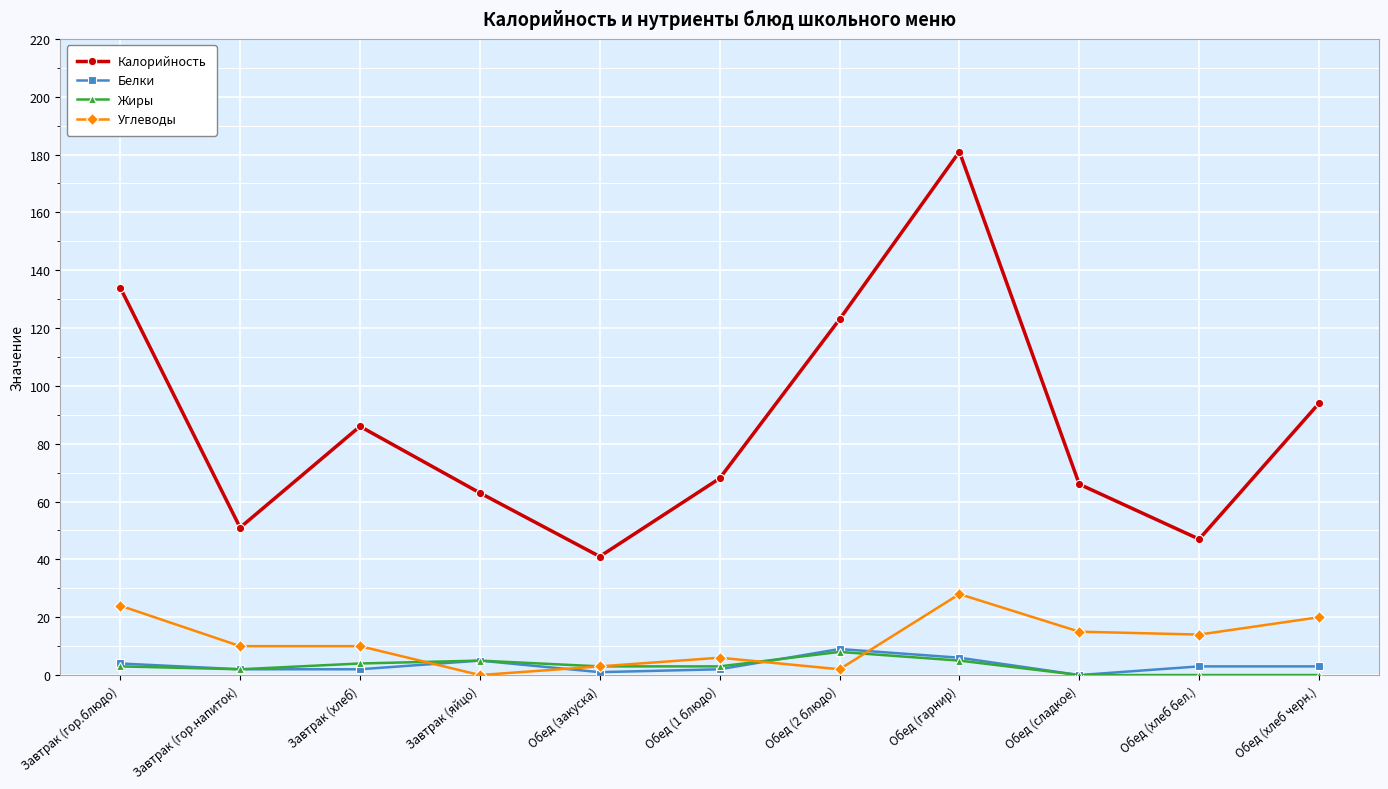

What is the label of the 2nd point from the right?

Обед (хлеб бел.)